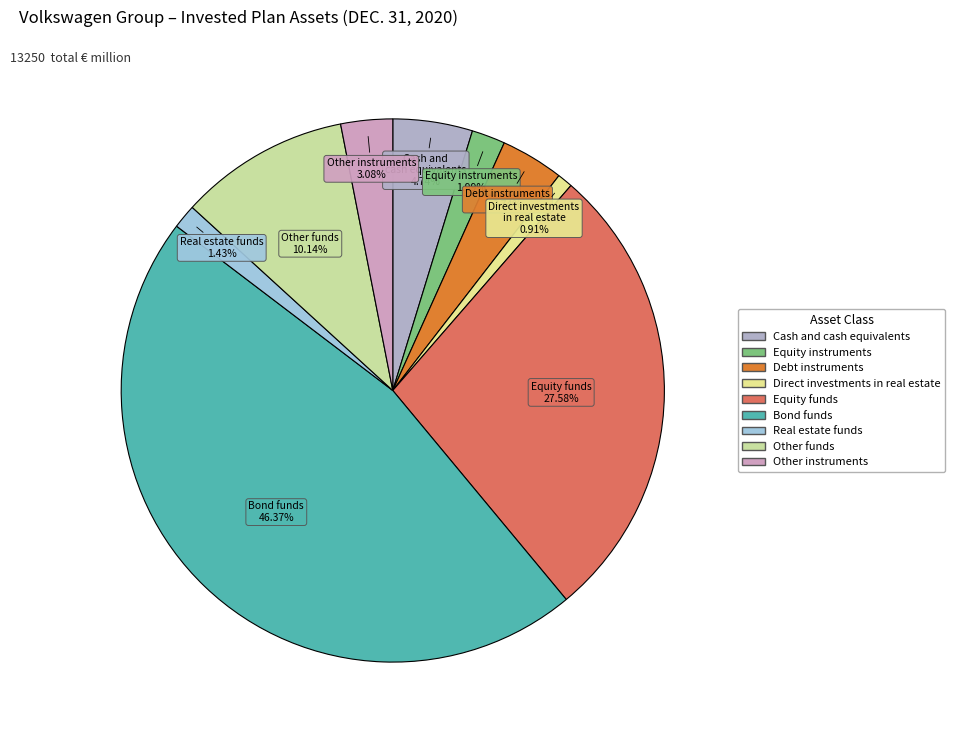

What percentage is the Cash and cash equivalents slice, to the nearest percent?

5%